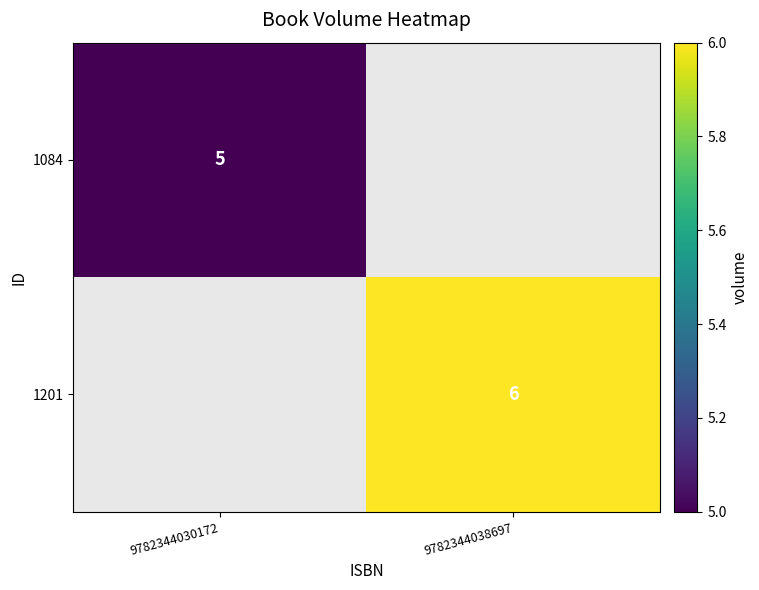

The value of 1084 at 9782344030172 is 5. True or false?

True